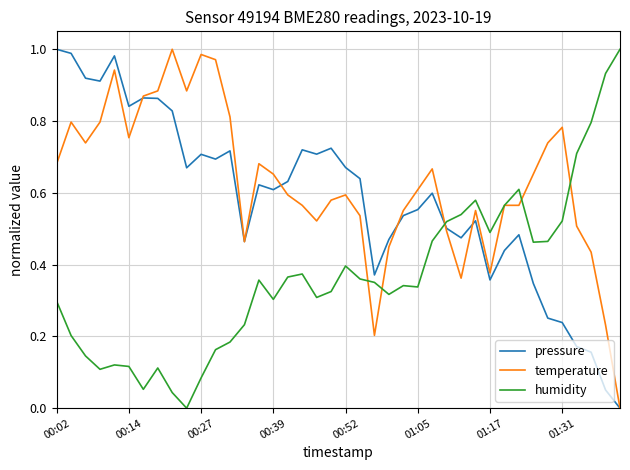

List the series in order of their overall mean, highest first.

temperature, pressure, humidity